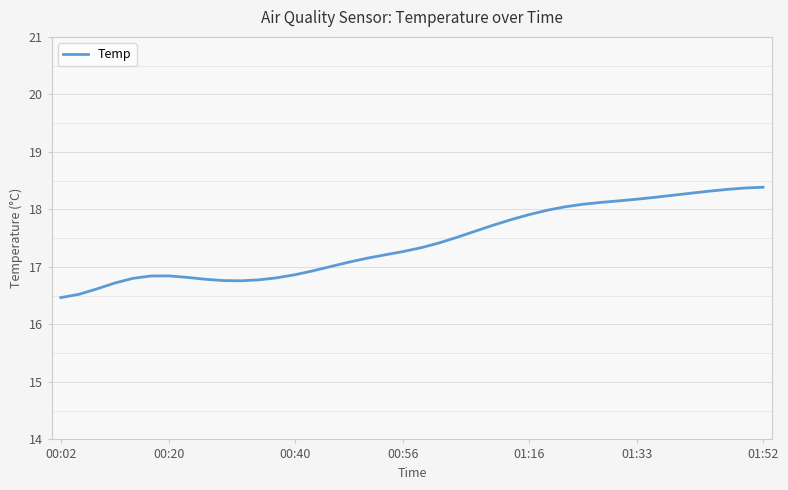

What is the average value?

17.4